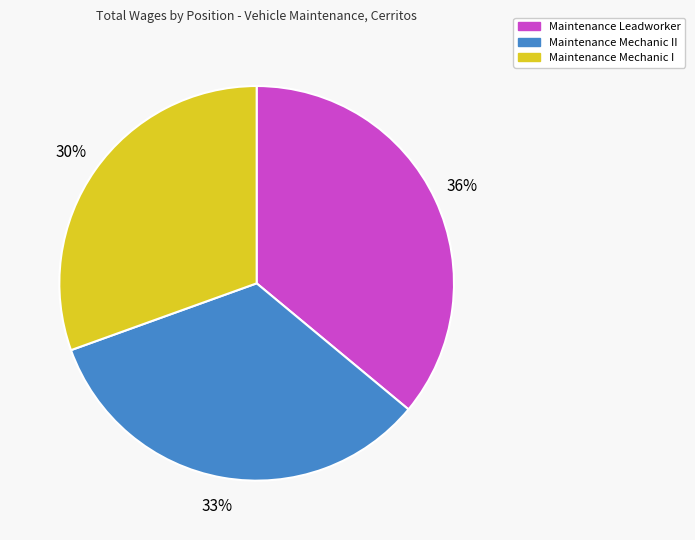

How many segments does this pie chart have?

3